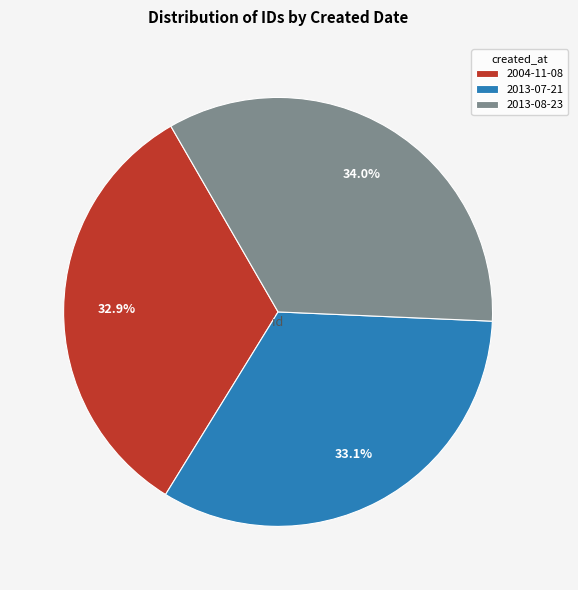

Is there any slice that represents more than half of the pie?

No